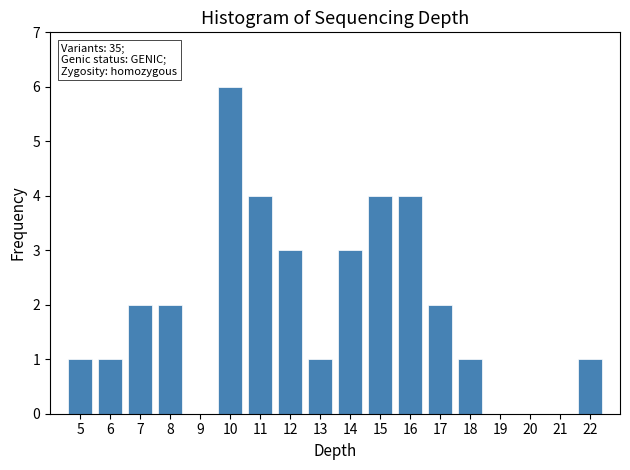

Over which range of the x-axis is the bar tallest?

9.5 to 10.5